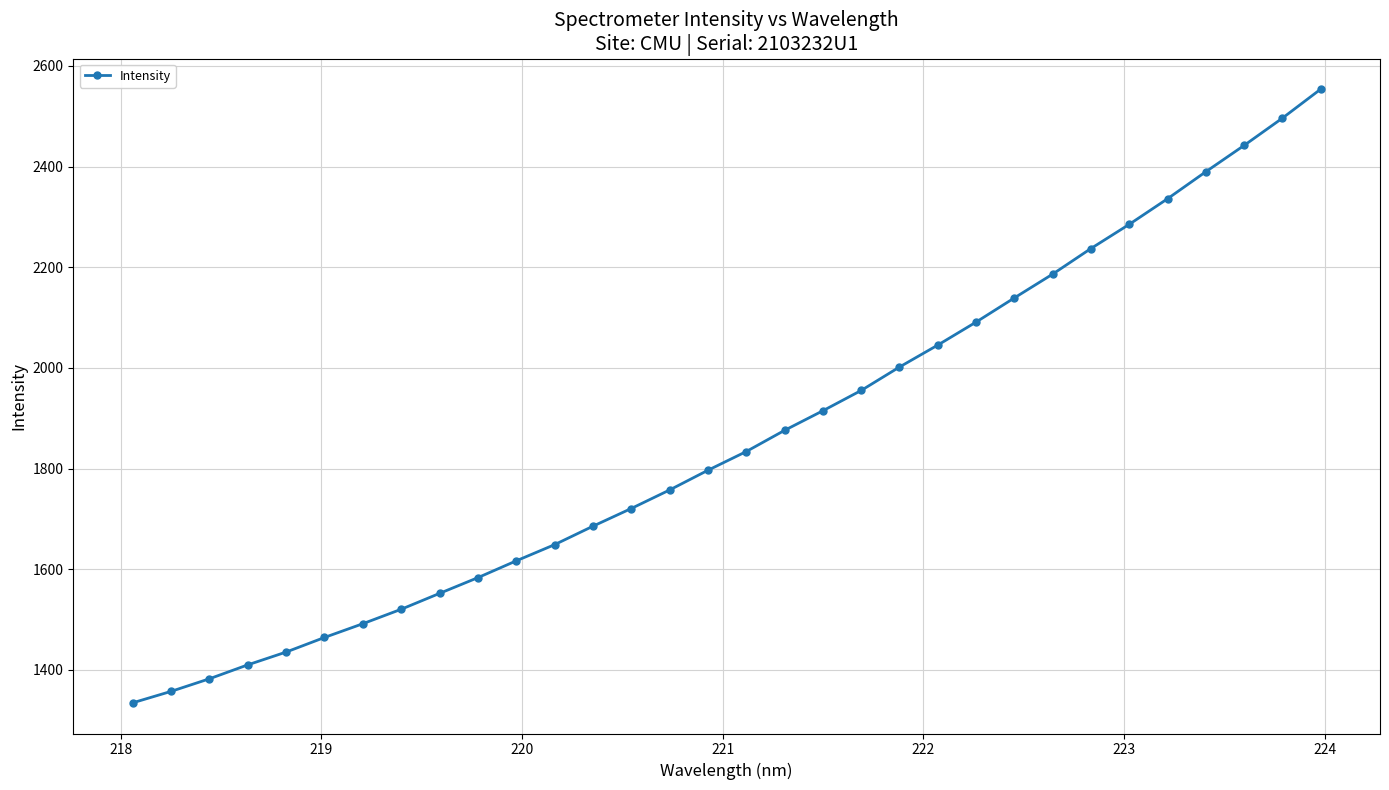

True or false: there are more than 2 points higher than both neighbors.

False